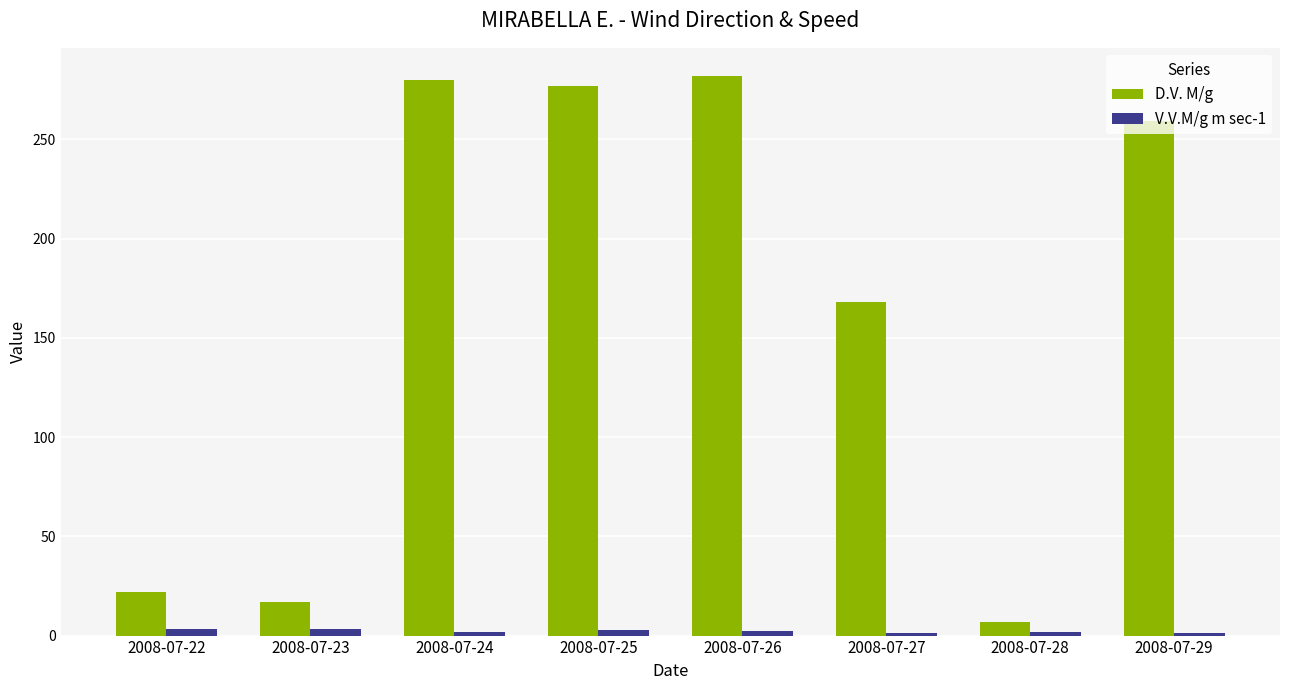

Which series has the largest total across all categories?

D.V. M/g